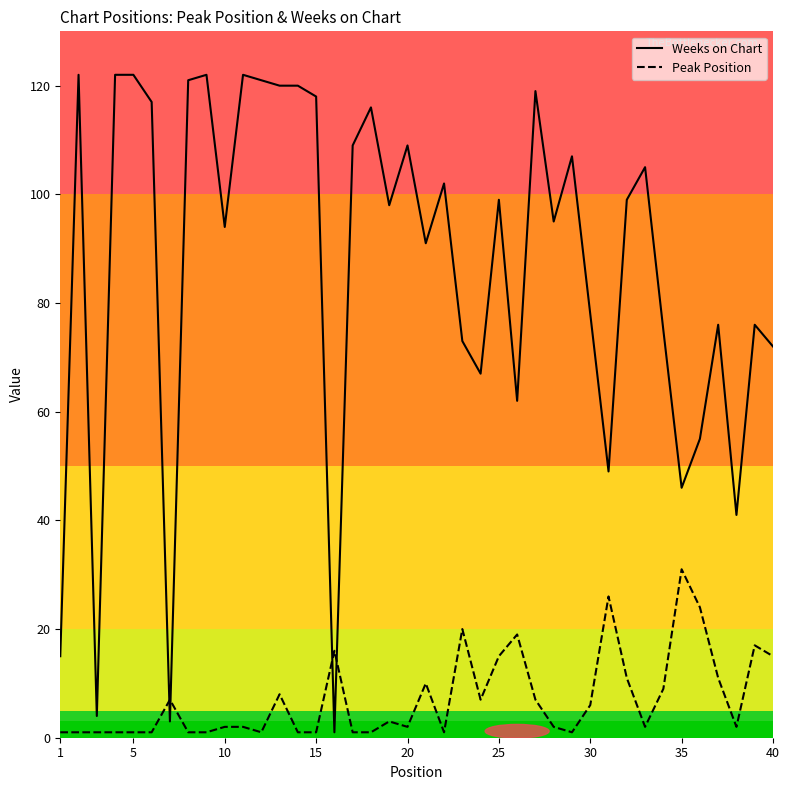

What is the highest value of the Peak Position series?

31